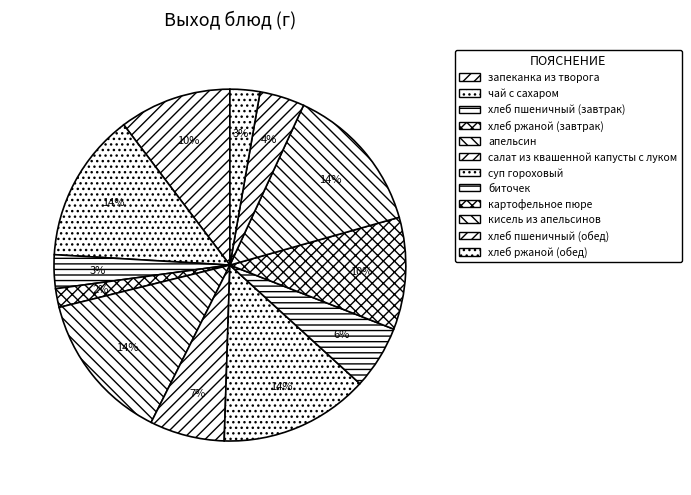

To the nearest percent, what is the difference between the салат из квашенной капусты с луком and картофельное пюре slice percentages?

3%